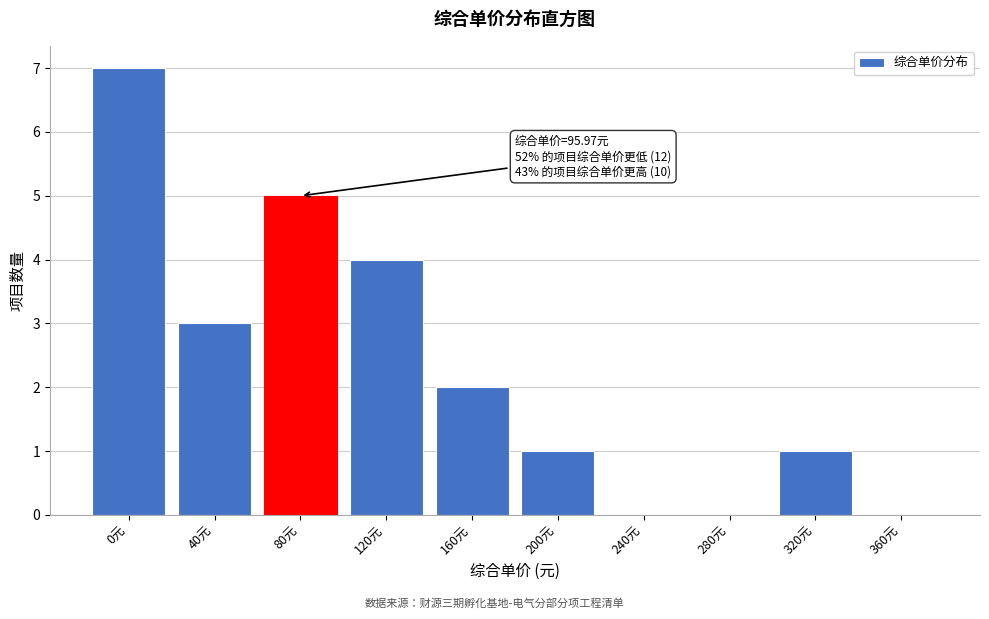

Reading left to right, extract all data points from this chart.

0元=7	40元=3	80元=5	120元=4	160元=2	200元=1	240元=0	280元=0	320元=1	360元=0